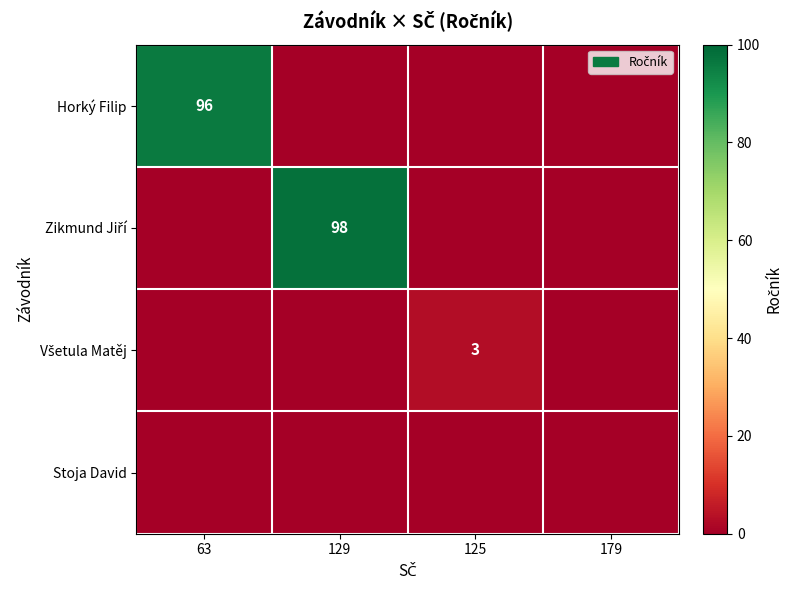

List the labels in order of Horký Filip value, largest first.

63, 129, 125, 179